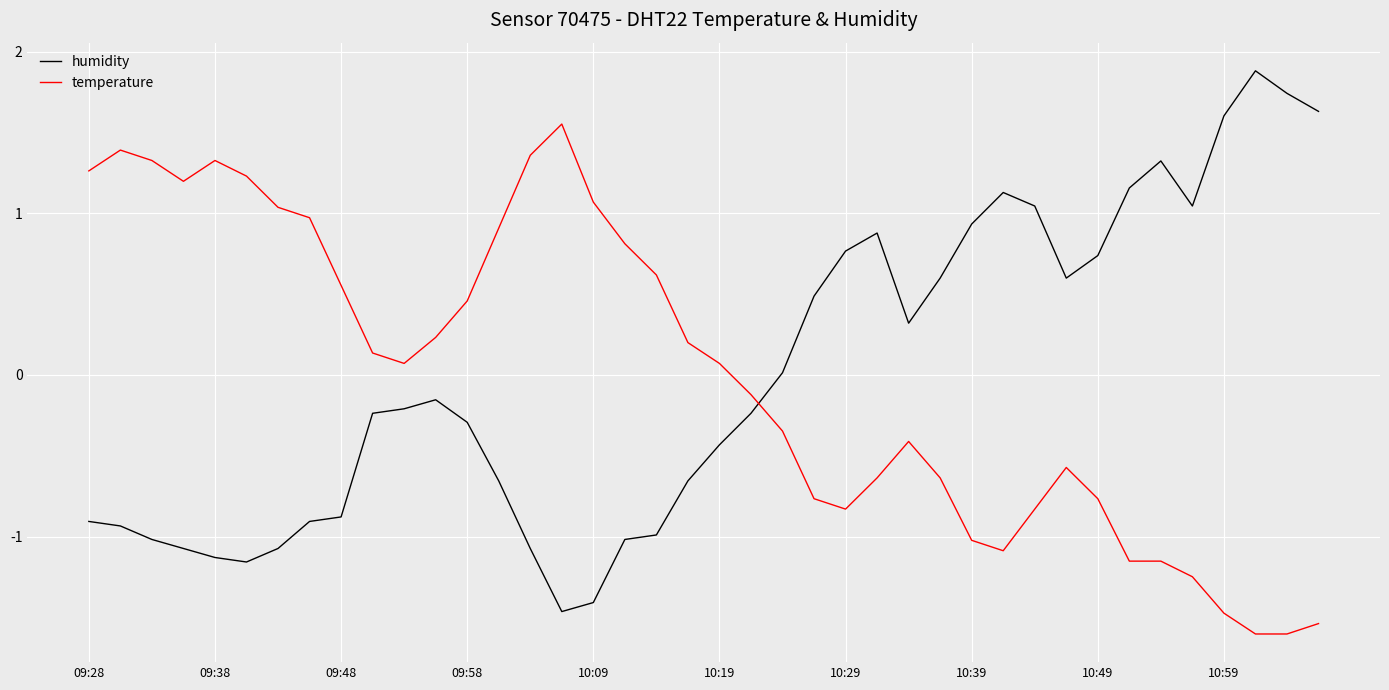

How many times do temperature and humidity cross each other?

1